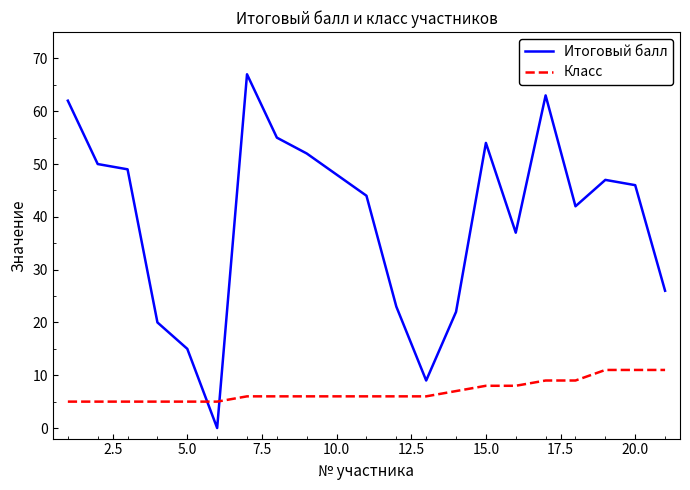

List the series in order of their peak value, lowest first.

Класс, Итоговый балл